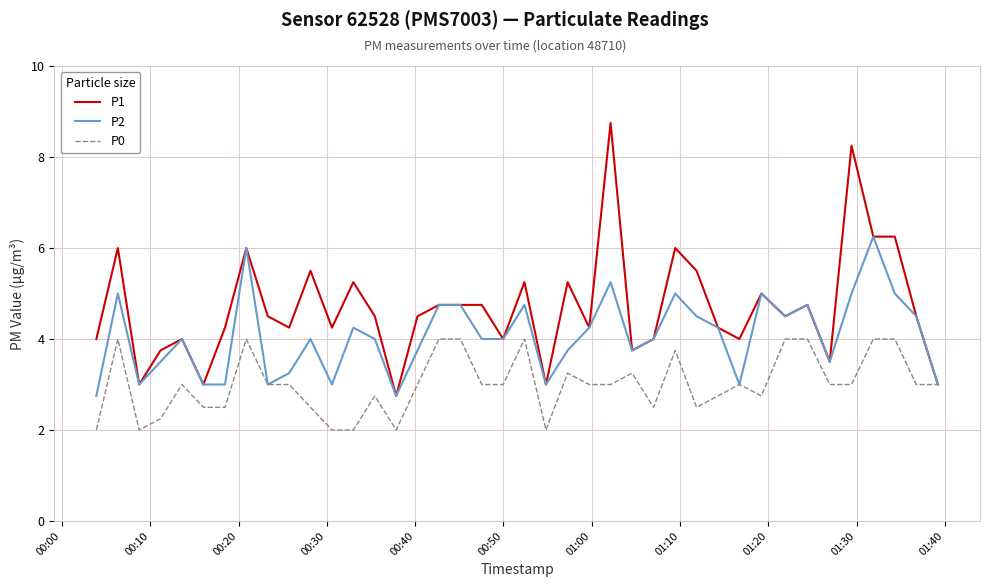

What is the smallest value displayed?

2.0